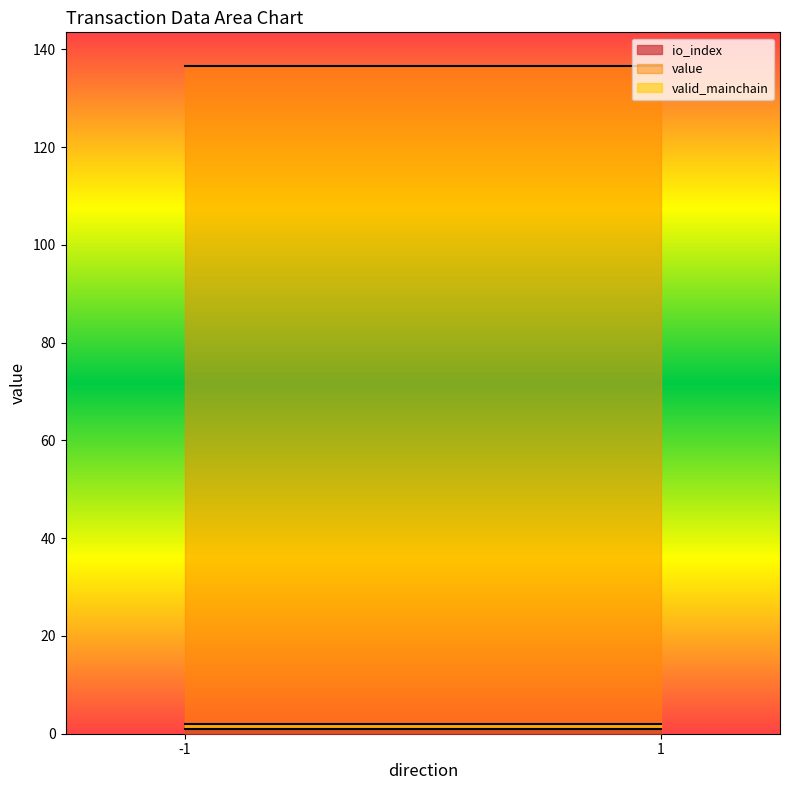

What is the maximum value shown in the chart?

136.7